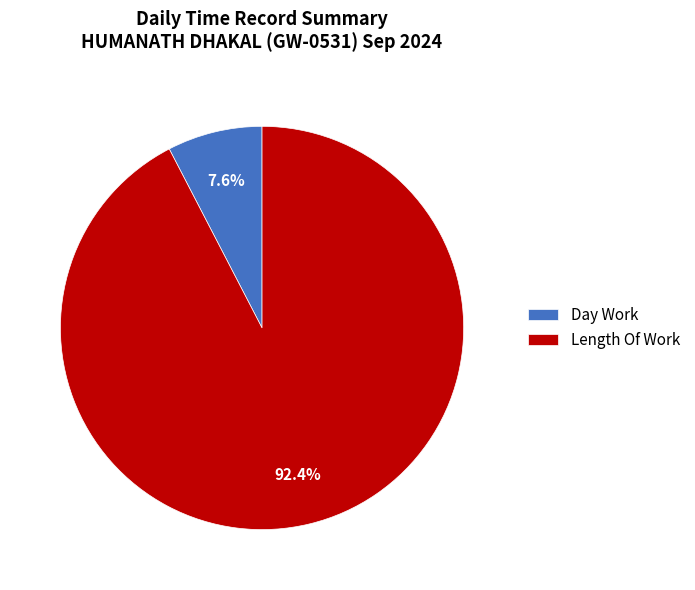

To the nearest percent, what is the difference between the largest and smallest slice percentages?

85%